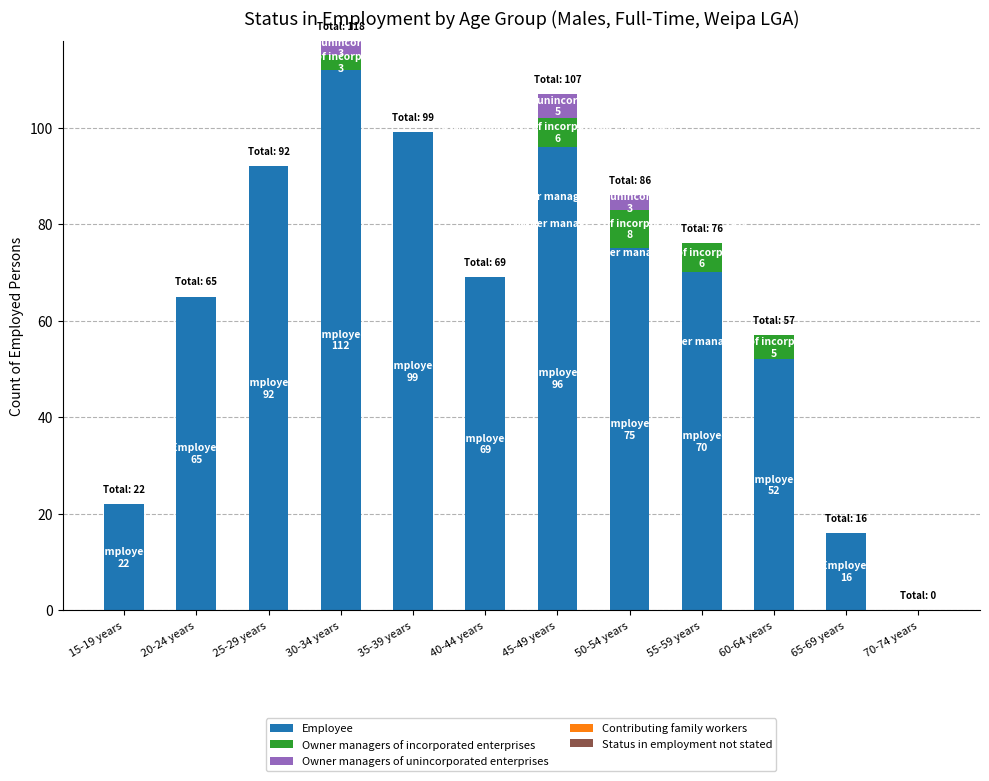

What is the sum of all Employee values?

768